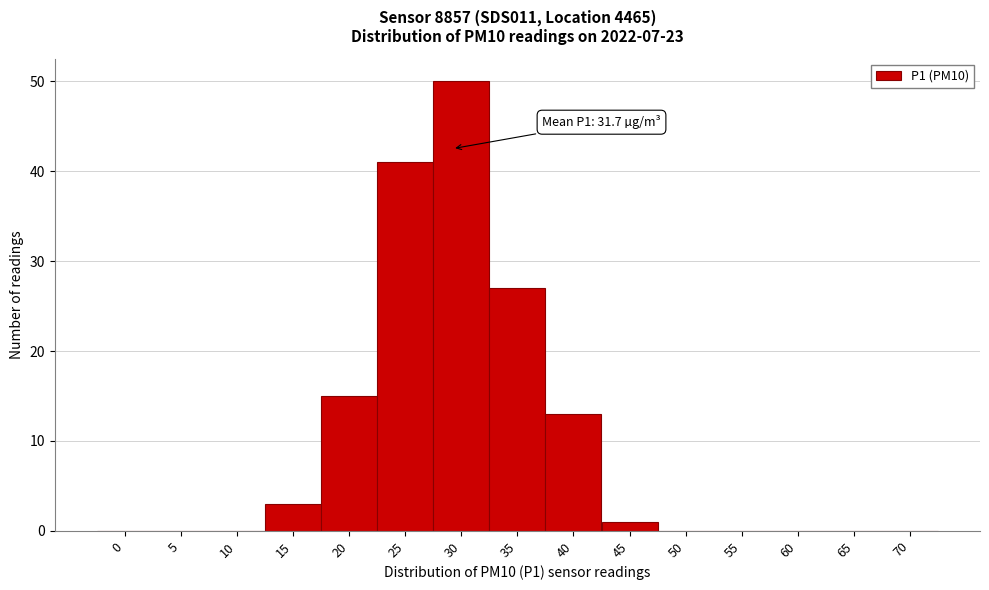

Reading left to right, extract all data points from this chart.

0=0	5=0	10=0	15=3	20=15	25=41	30=50	35=27	40=13	45=1	50=0	55=0	60=0	65=0	70=0